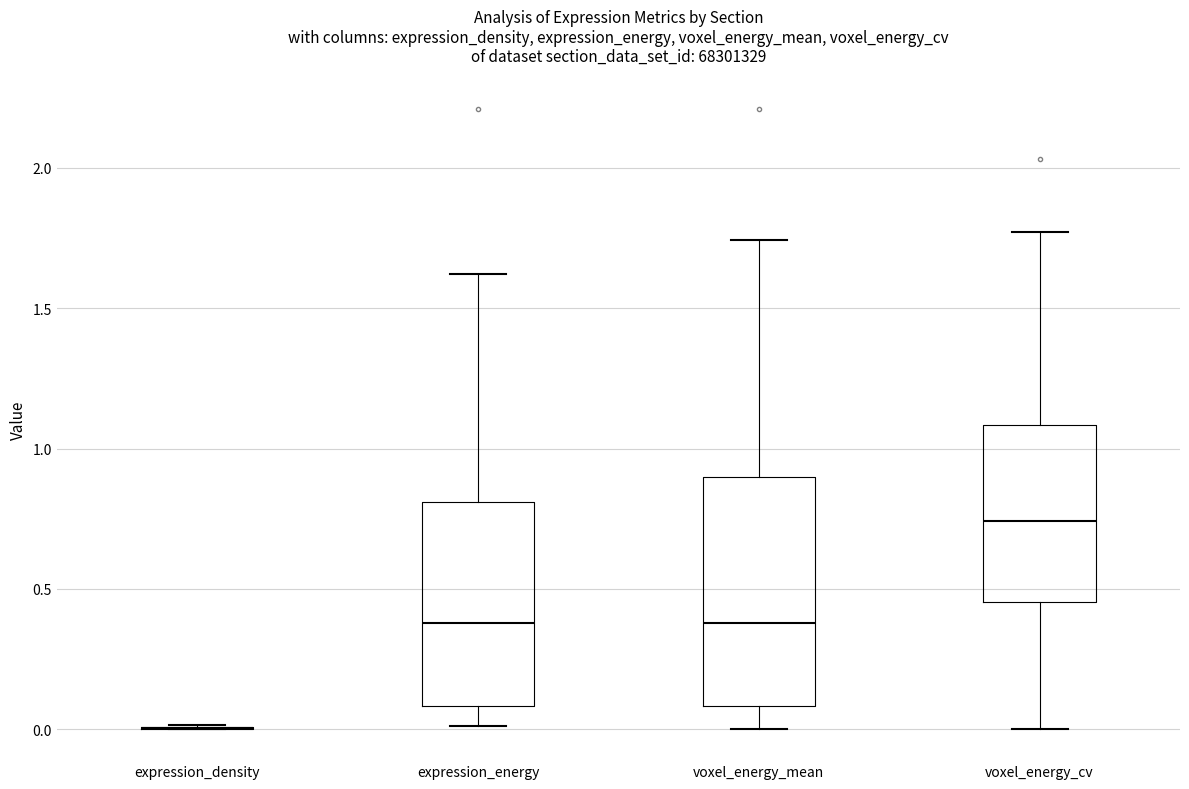

Where does the median line of the box for voxel_energy_mean sit on the y-axis? The values are not printed on the chart, so give them approximately, as read against the axis.

0.40